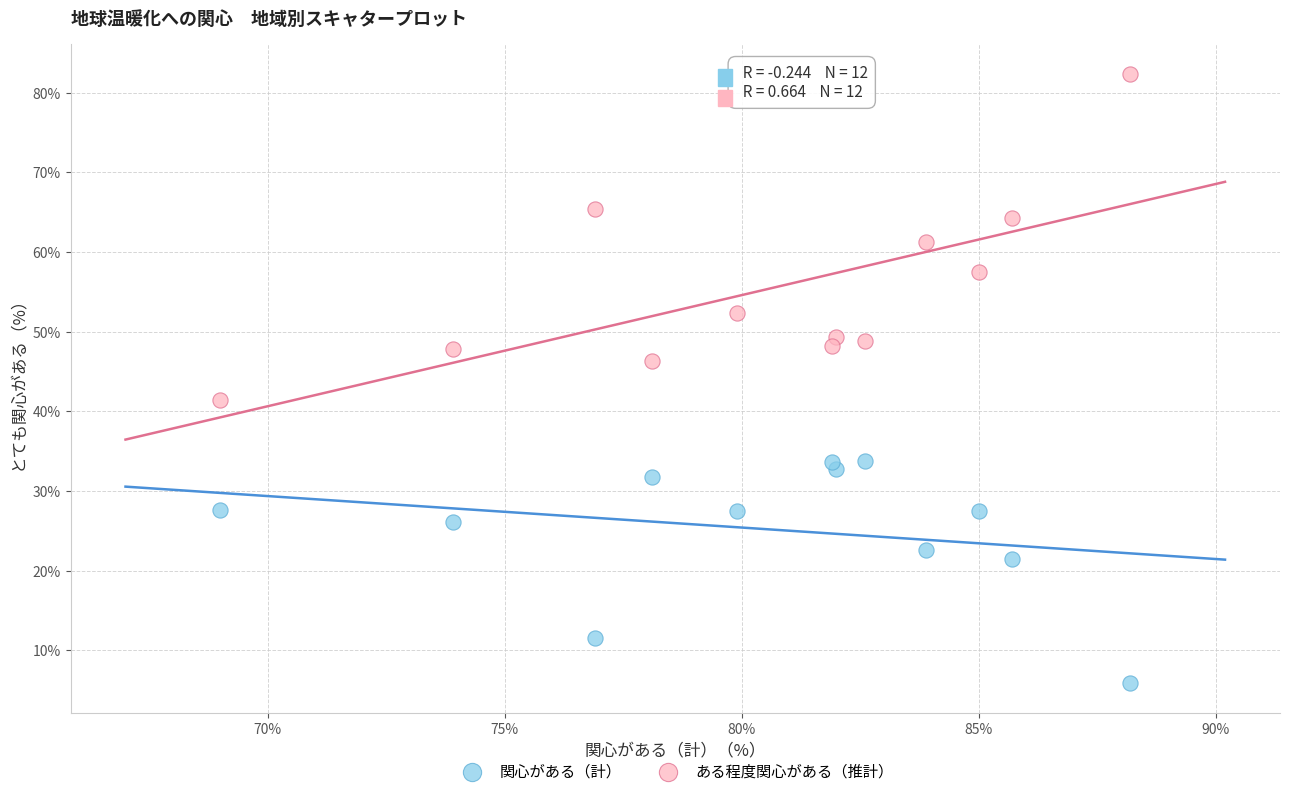

Across all data points, what is the range of Y values (max minus min)?

76.4